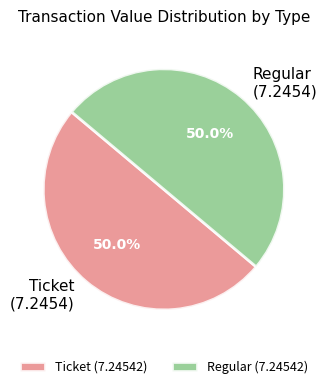

What percentage is NOT represented by Ticket?

50.0%